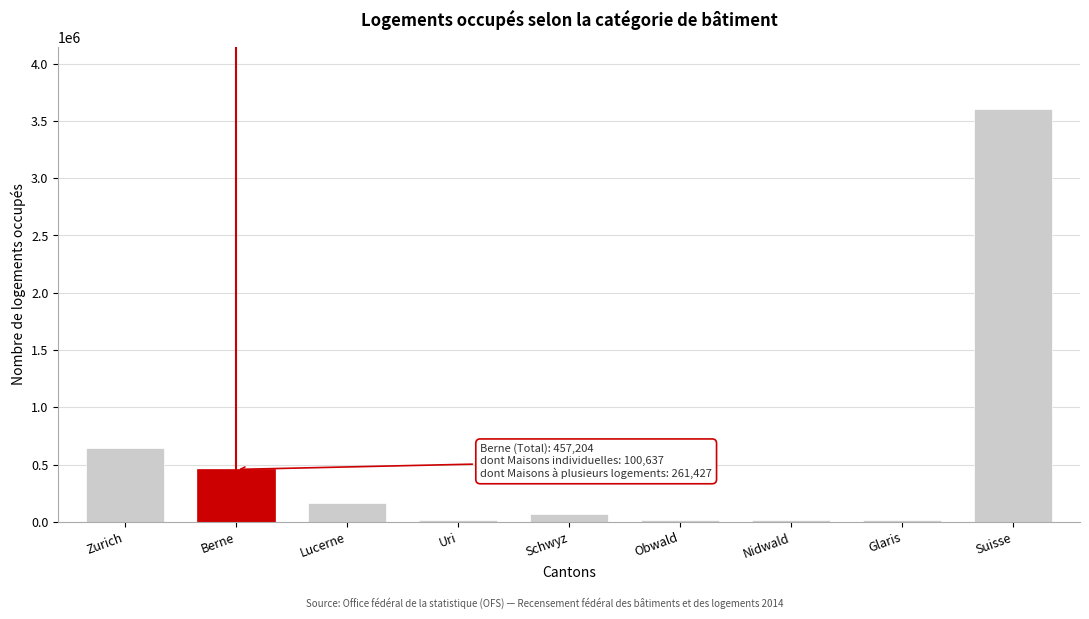

At which label is the value closest to 1810073?

Zurich